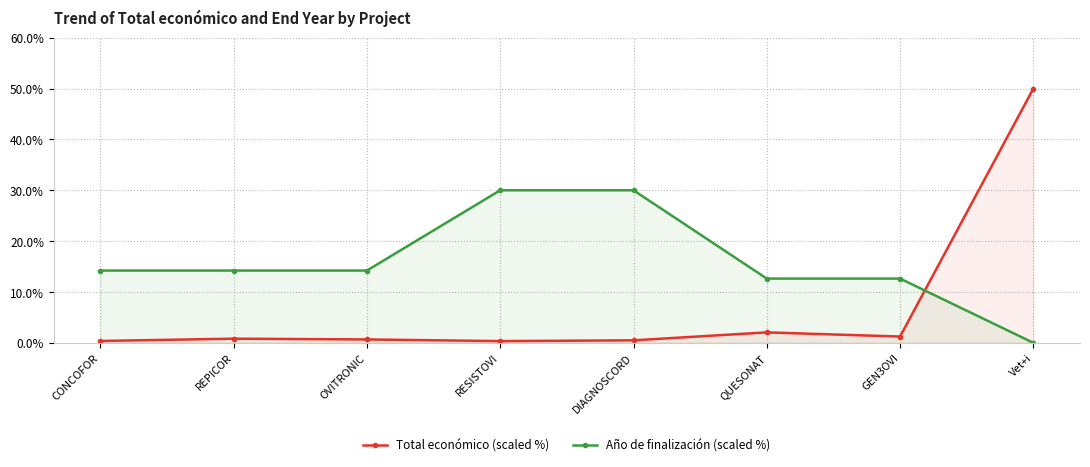

True or false: Año de finalización (scaled %) has a value of 30.0 at DIAGNOSCORD.

True